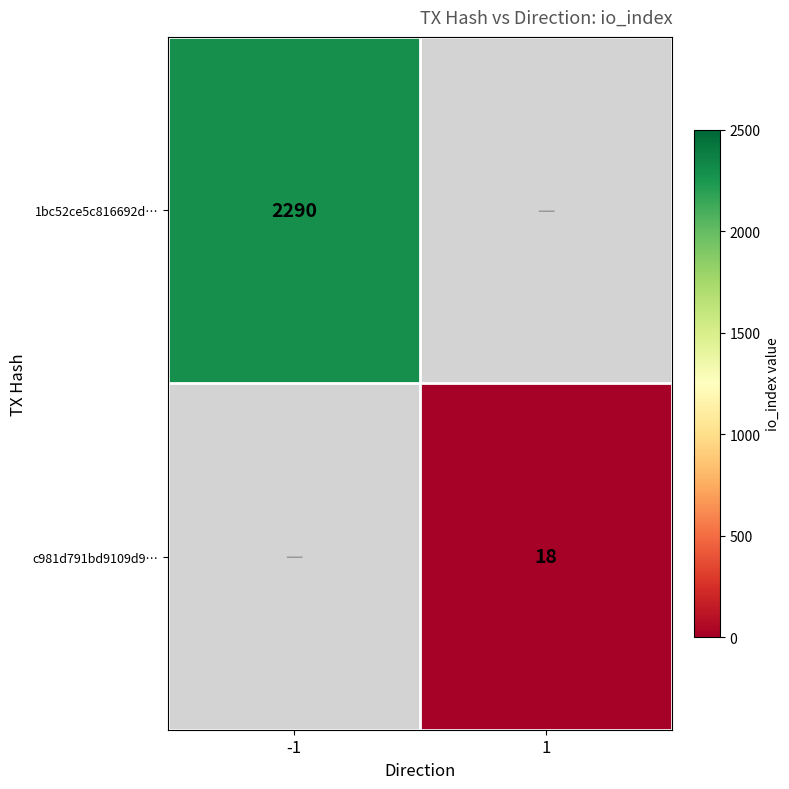

The value of c981d791bd9109d9… at 1 is 18. True or false?

True